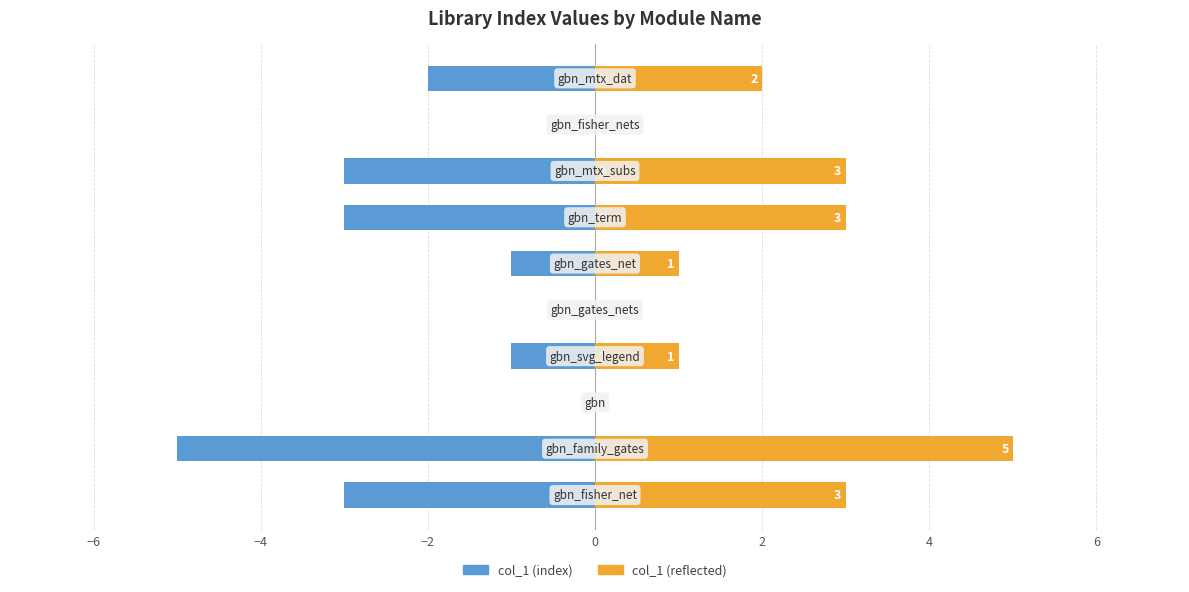

Rank the series by their maximum value, from highest to lowest.

col_1 (reflected), col_1 (index)